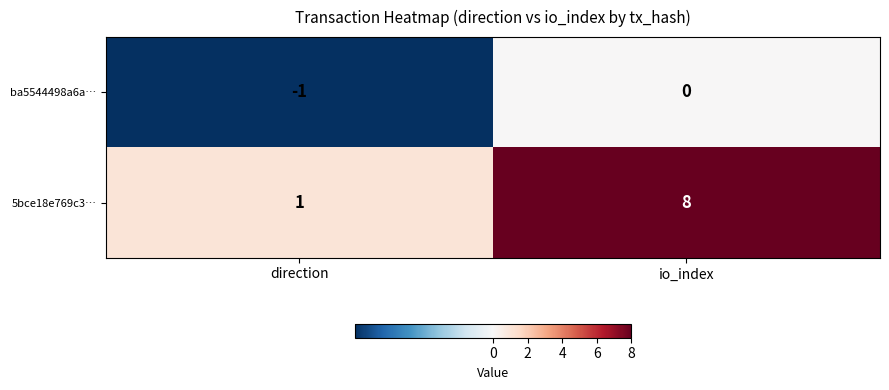

How many data points does each series have?

2